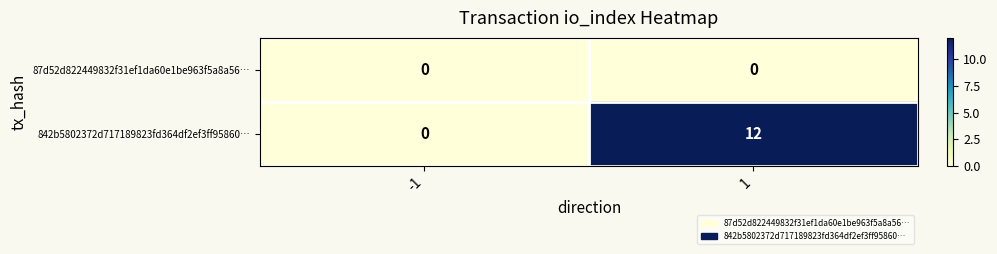

Reading left to right, what are all the values shown in this chart?

87d52d822449832f31ef1da60e1be963f5a8a56…: -1=0	1=0
842b5802372d717189823fd364df2ef3ff95860…: -1=0	1=12